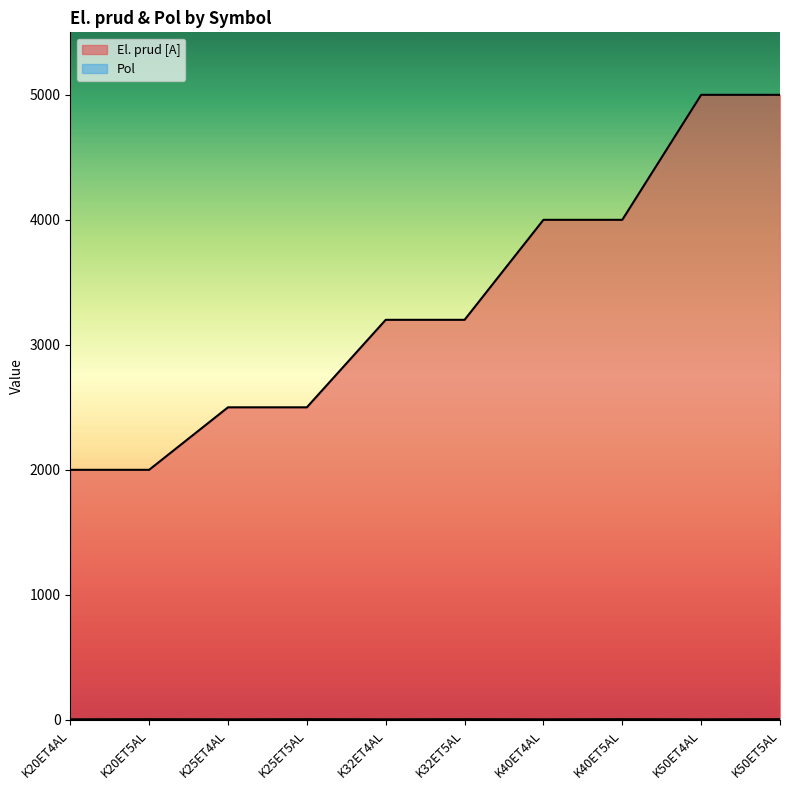

List the series in order of their peak value, lowest first.

Pol, El. prud [A]